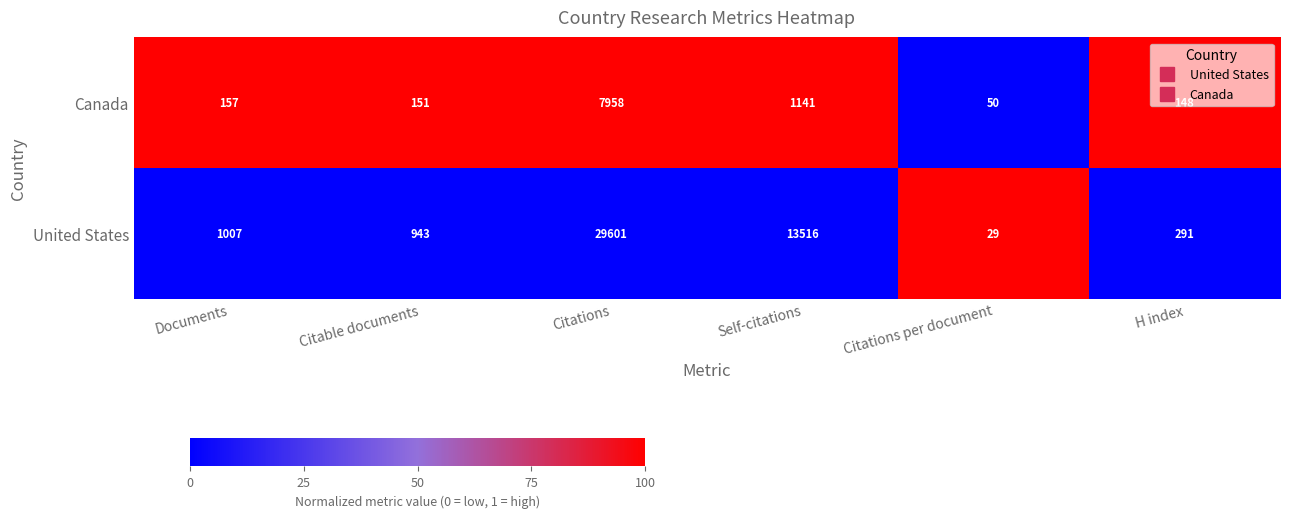

How many data points does each series have?

6